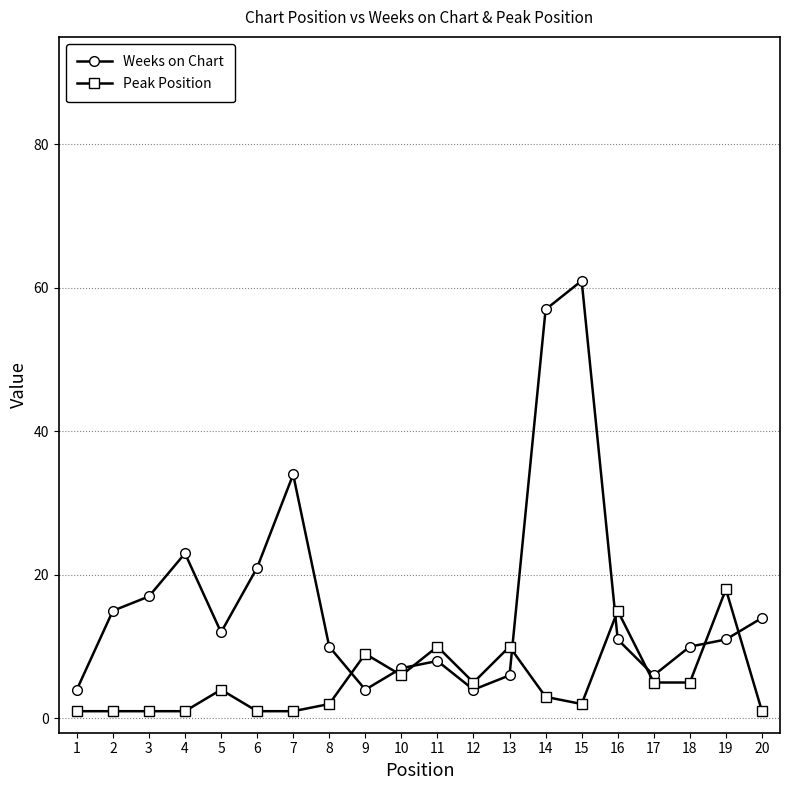

List the series in order of their overall mean, highest first.

Weeks on Chart, Peak Position